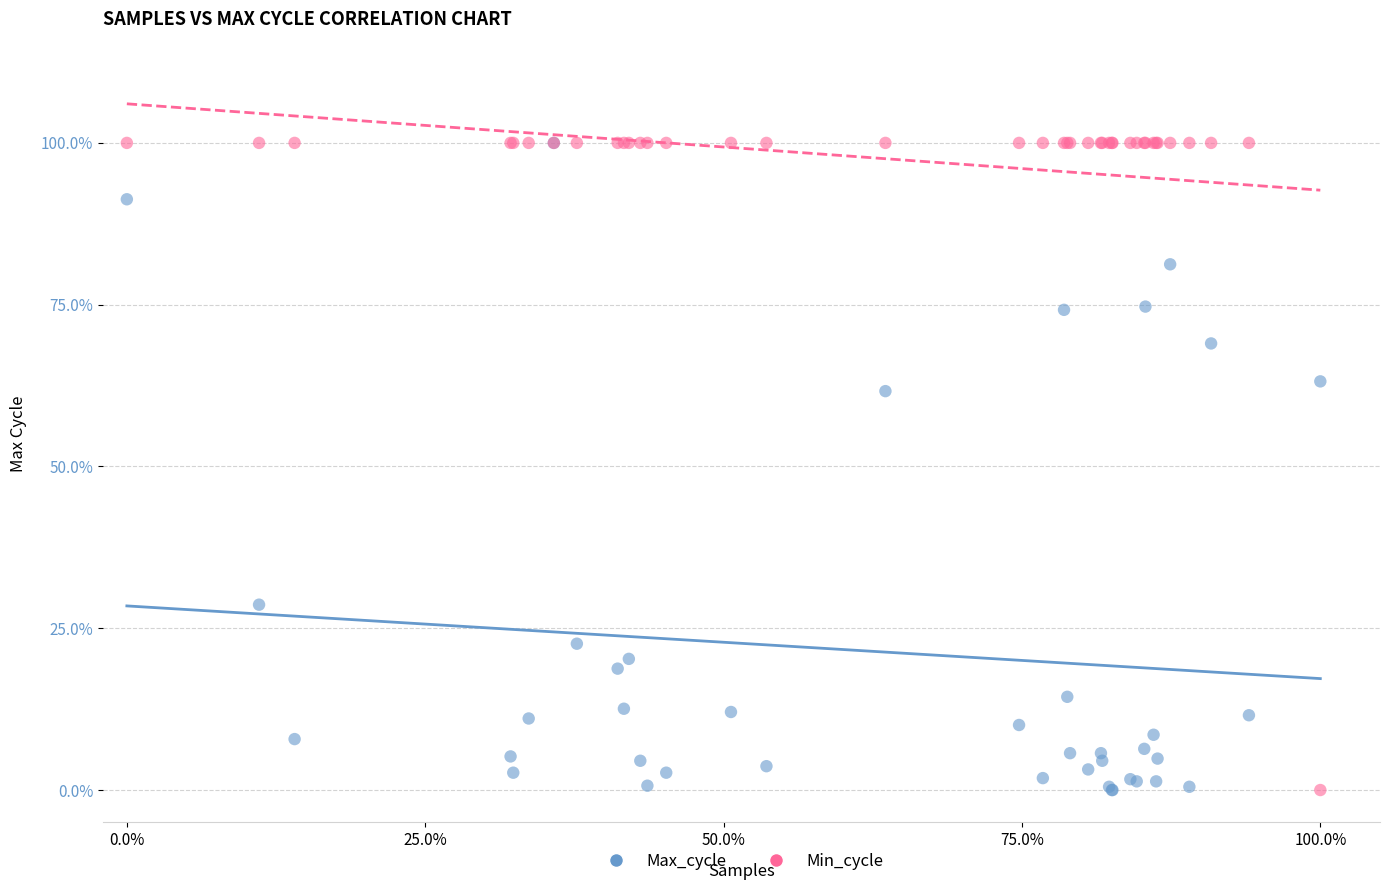

What are all the series names shown in the legend?

Max_cycle, Min_cycle